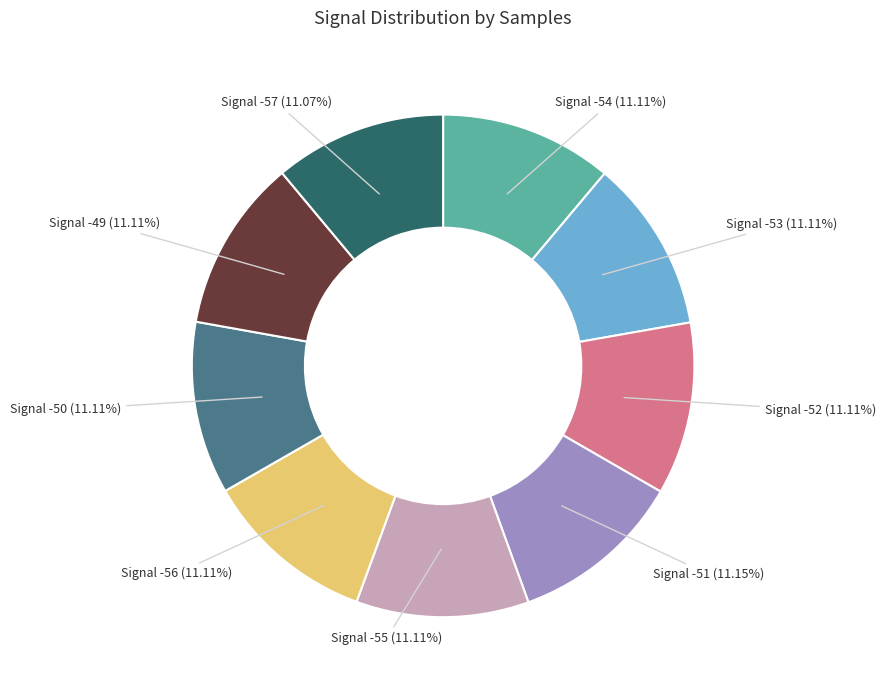

Does Signal -55 (11.11%) account for over 50% of the chart?

No